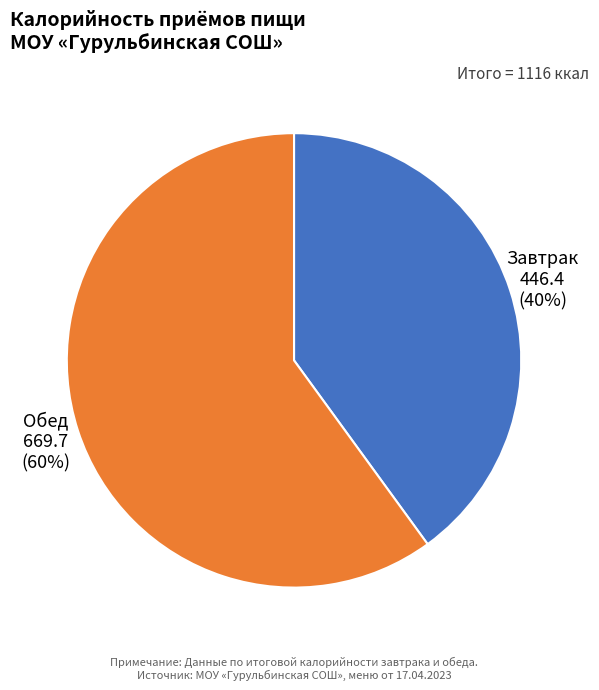

Does any single category account for the majority?

Yes